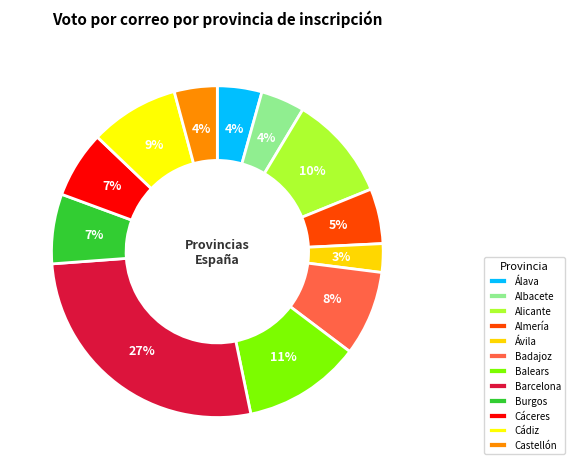

How many slices are in this pie chart?

12